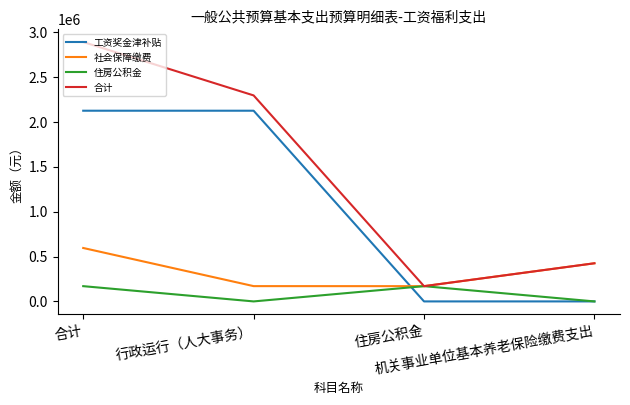

Does the chart have visible grid lines?

No